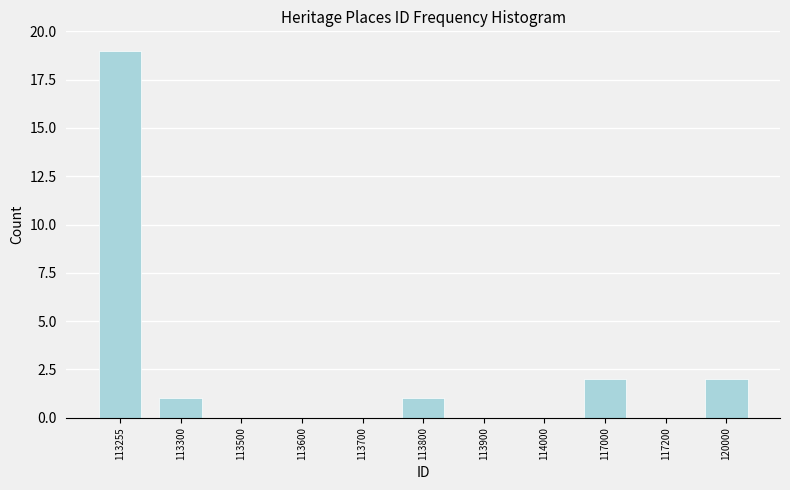

Reading right to left, transcribe all the data shown in this chart.

120000=2	117200=0	117000=2	114000=0	113900=0	113800=1	113700=0	113600=0	113500=0	113300=1	113255=19